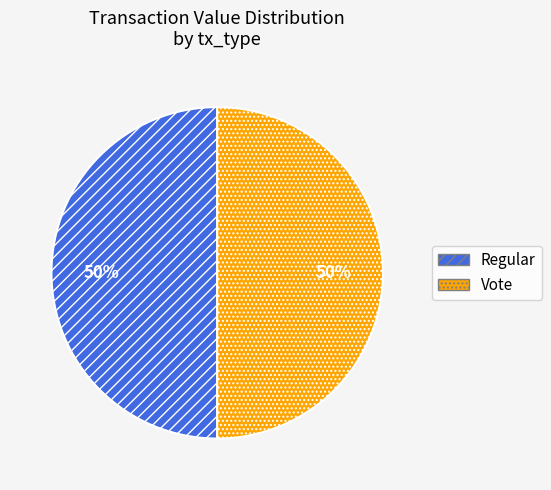

To the nearest percent, what is the difference between the largest and smallest slice percentages?

0%